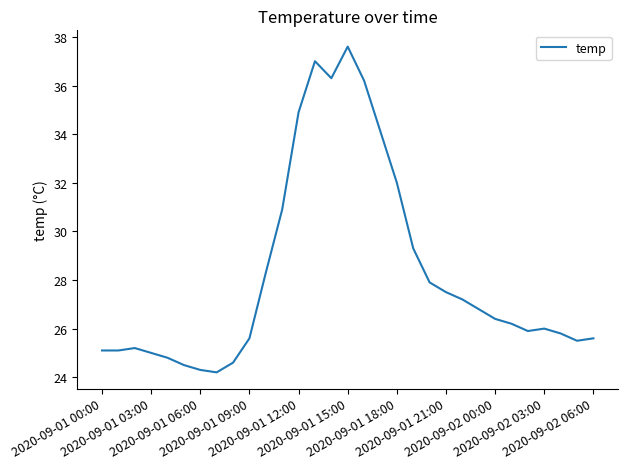

What is the difference between the maximum and minimum values?

13.4